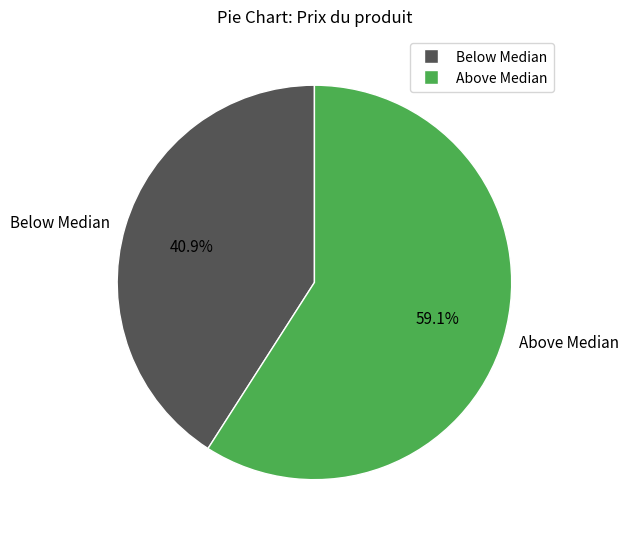

Rank the categories by value from highest to lowest.

Above Median, Below Median